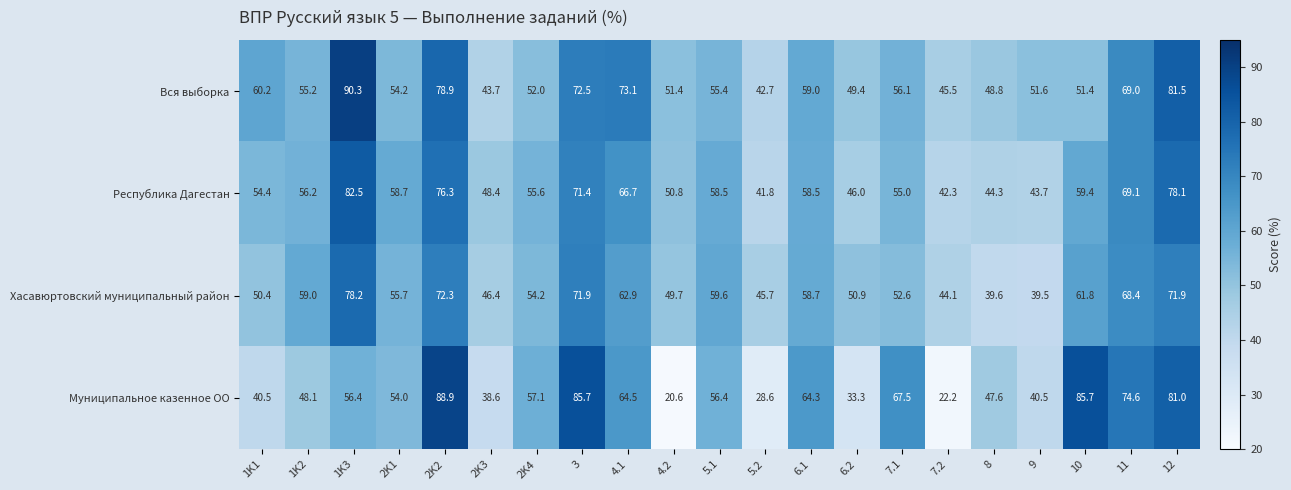

Between 6.2 and 9, which series saw the biggest shift?

Хасавюртовский муниципальный район